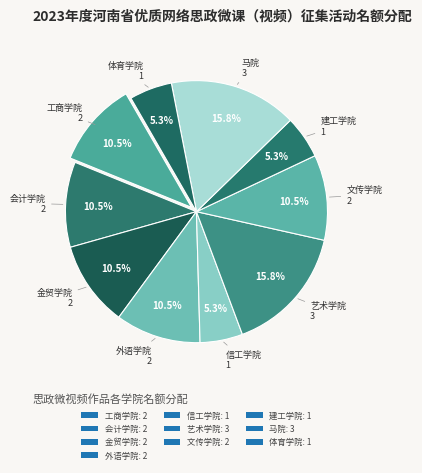

Count the number of slices in the pie.

10